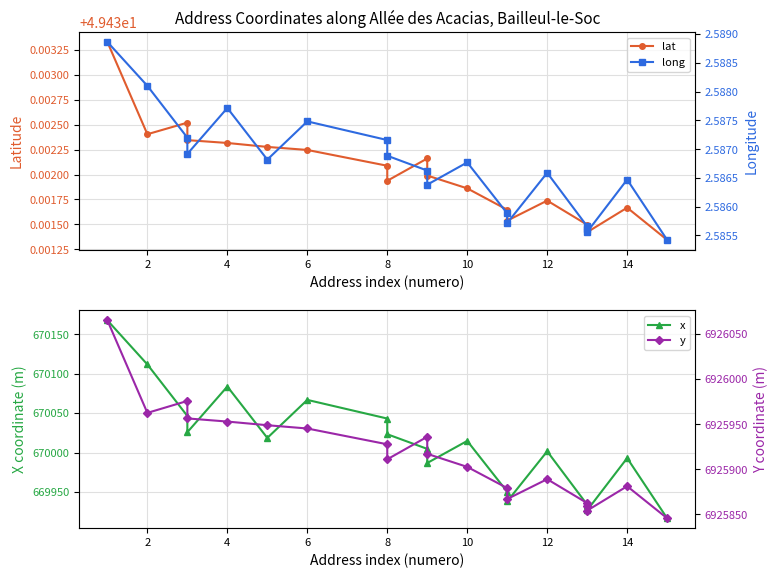

Is this an area chart (filled region under the line)?

No